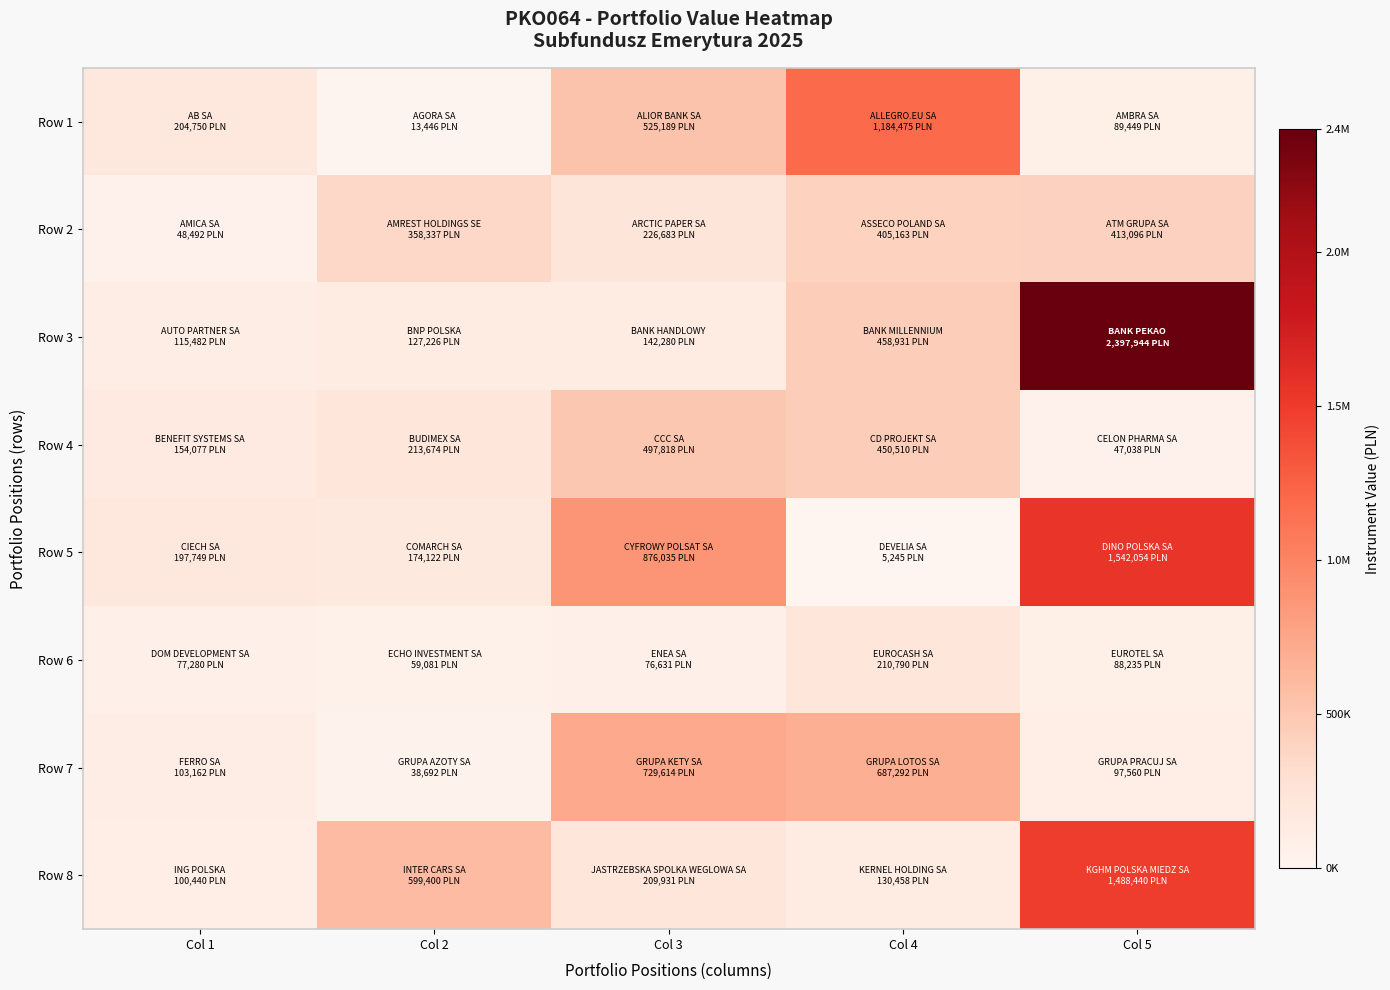

Reading right to left, transcribe all the data shown in this chart.

Row 1: Col 5=89448.7	Col 4=1184475.2	Col 3=525189.2	Col 2=13446.2	Col 1=204750.0
Row 2: Col 5=413096.3	Col 4=405162.9	Col 3=226682.6	Col 2=358336.8	Col 1=48492.0
Row 3: Col 5=2397943.5	Col 4=458930.8	Col 3=142279.8	Col 2=127225.6	Col 1=115482.2
Row 4: Col 5=47038.0	Col 4=450510.1	Col 3=497817.6	Col 2=213674.5	Col 1=154077.0
Row 5: Col 5=1542054.0	Col 4=5244.8	Col 3=876035.2	Col 2=174122.0	Col 1=197749.2
Row 6: Col 5=88235.0	Col 4=210789.5	Col 3=76631.0	Col 2=59081.4	Col 1=77280.0
Row 7: Col 5=97560.0	Col 4=687292.3	Col 3=729614.0	Col 2=38692.2	Col 1=103161.6
Row 8: Col 5=1488440.3	Col 4=130458.4	Col 3=209931.4	Col 2=599400.0	Col 1=100440.0